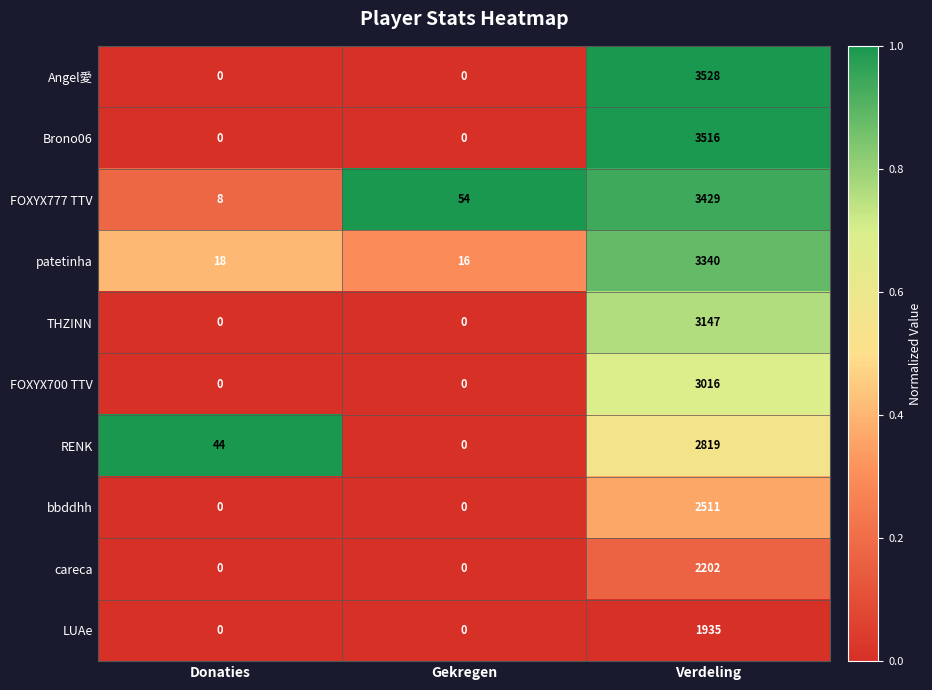

How many bbddhh values are between 0 and 2511?

3